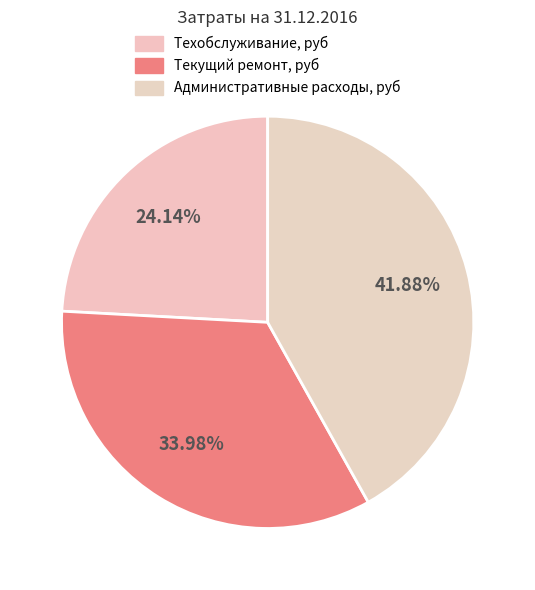

To the nearest percent, what portion does Административные расходы, руб represent?

42%